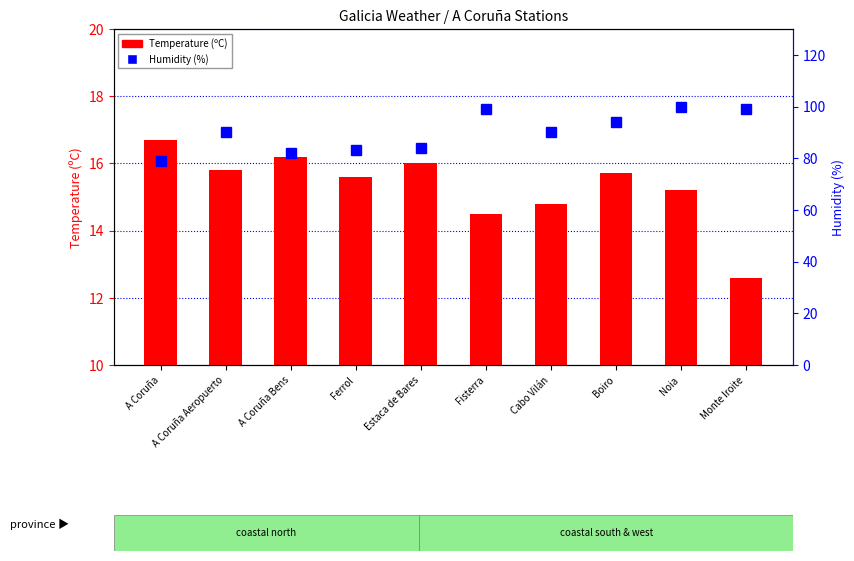

Which category has the lowest value in the Temperature (ºC) series?

Monte Iroite